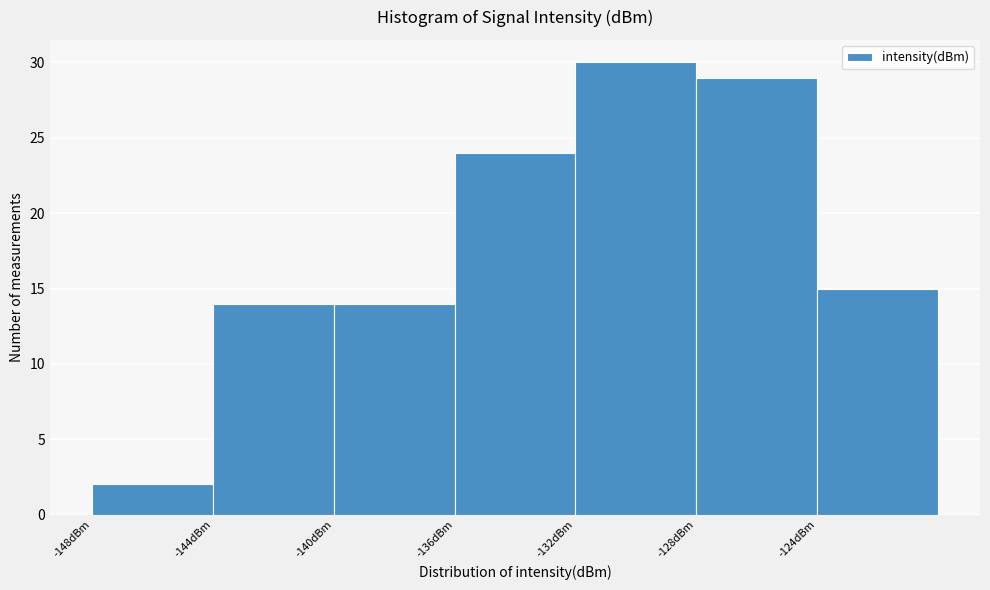

What is the height of the bar covering -140 to -136 on the x-axis? The values are not printed on the chart, so give them approximately, as read against the axis.

14